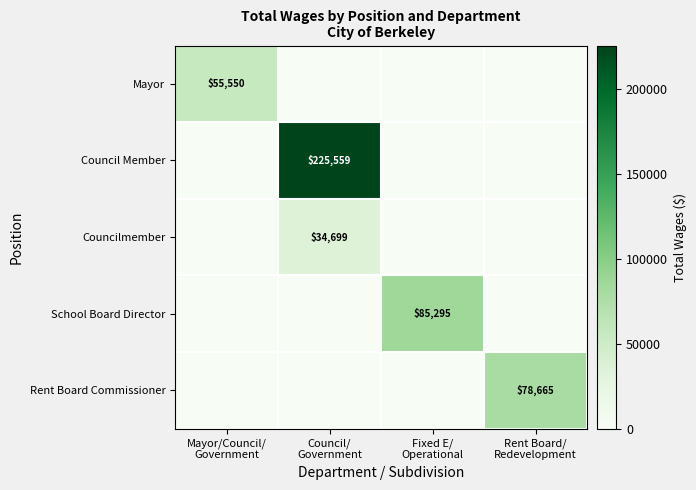

How many values in Councilmember are above zero?

1